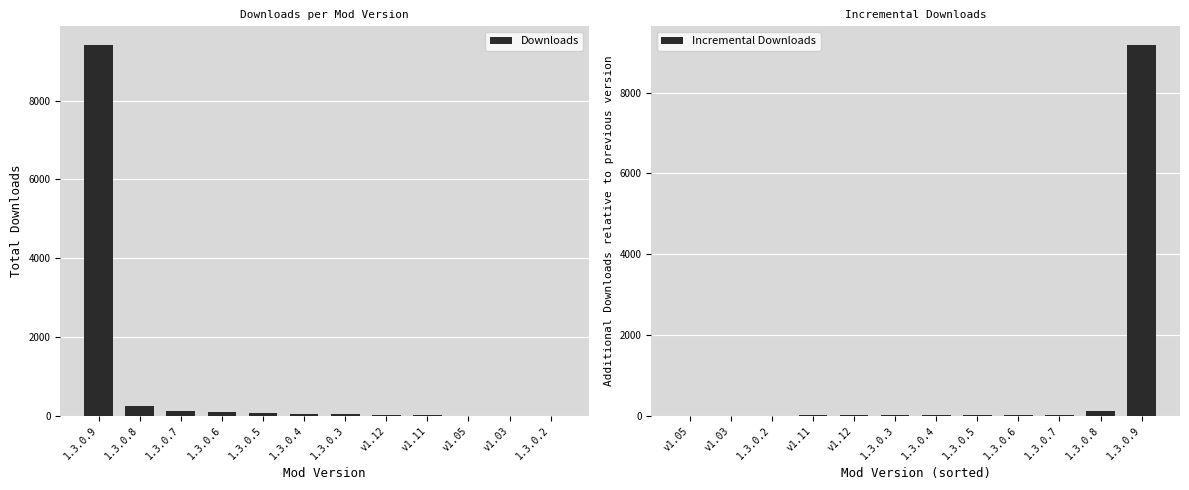

Rank the series by their average value, from highest to lowest.

Downloads, Incremental Downloads